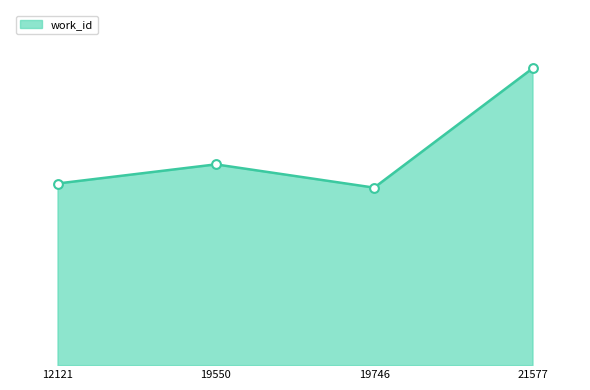

Which has a higher value, 21577 or 12121?

21577